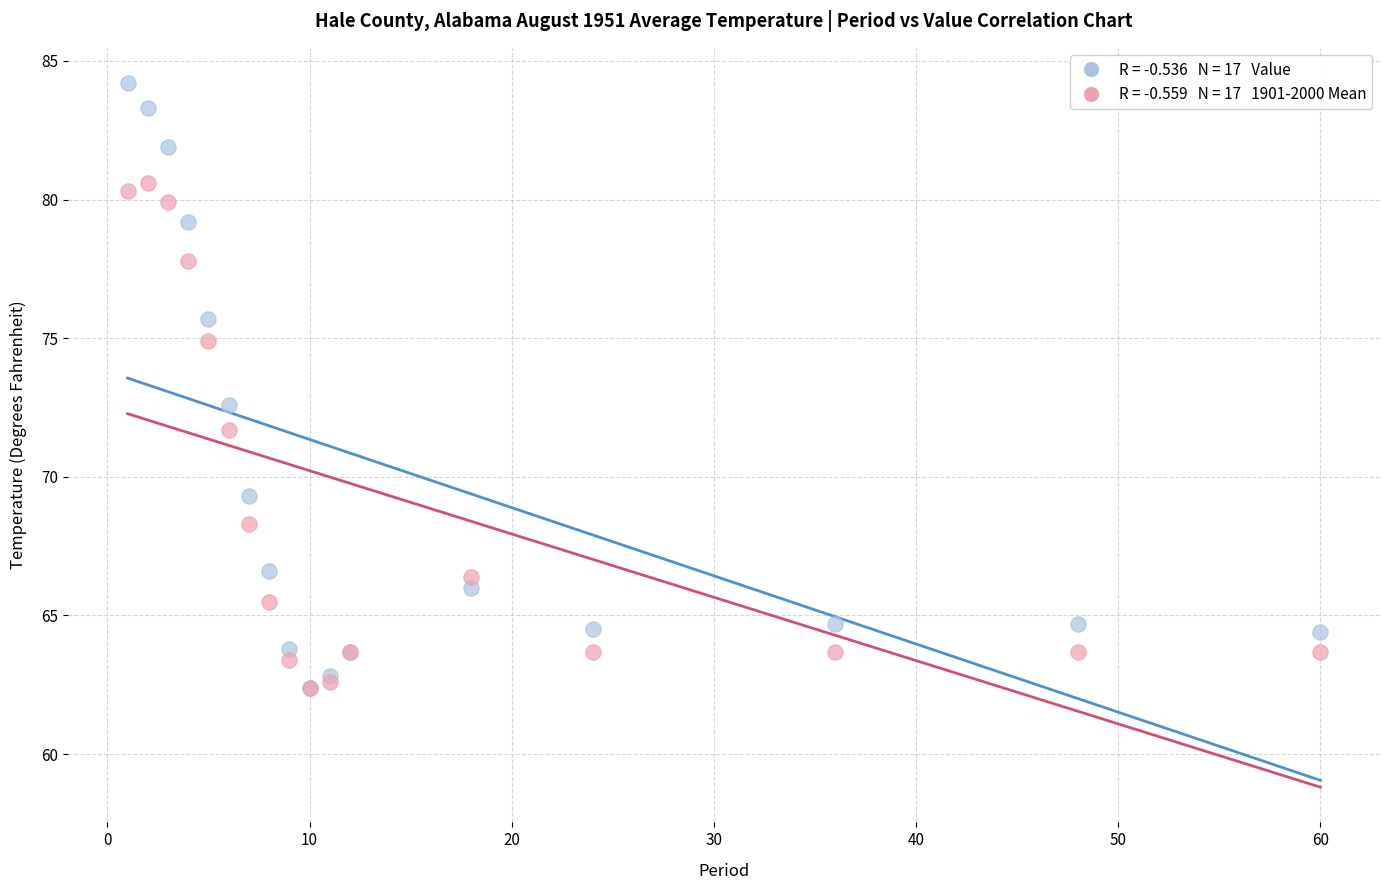

Across all series, what Y value is closest to 73?

72.6